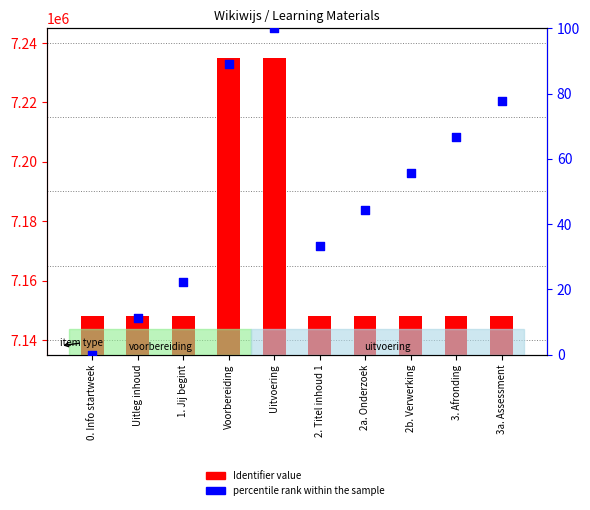

Which series reaches the minimum Y coordinate?

percentile rank within the sample